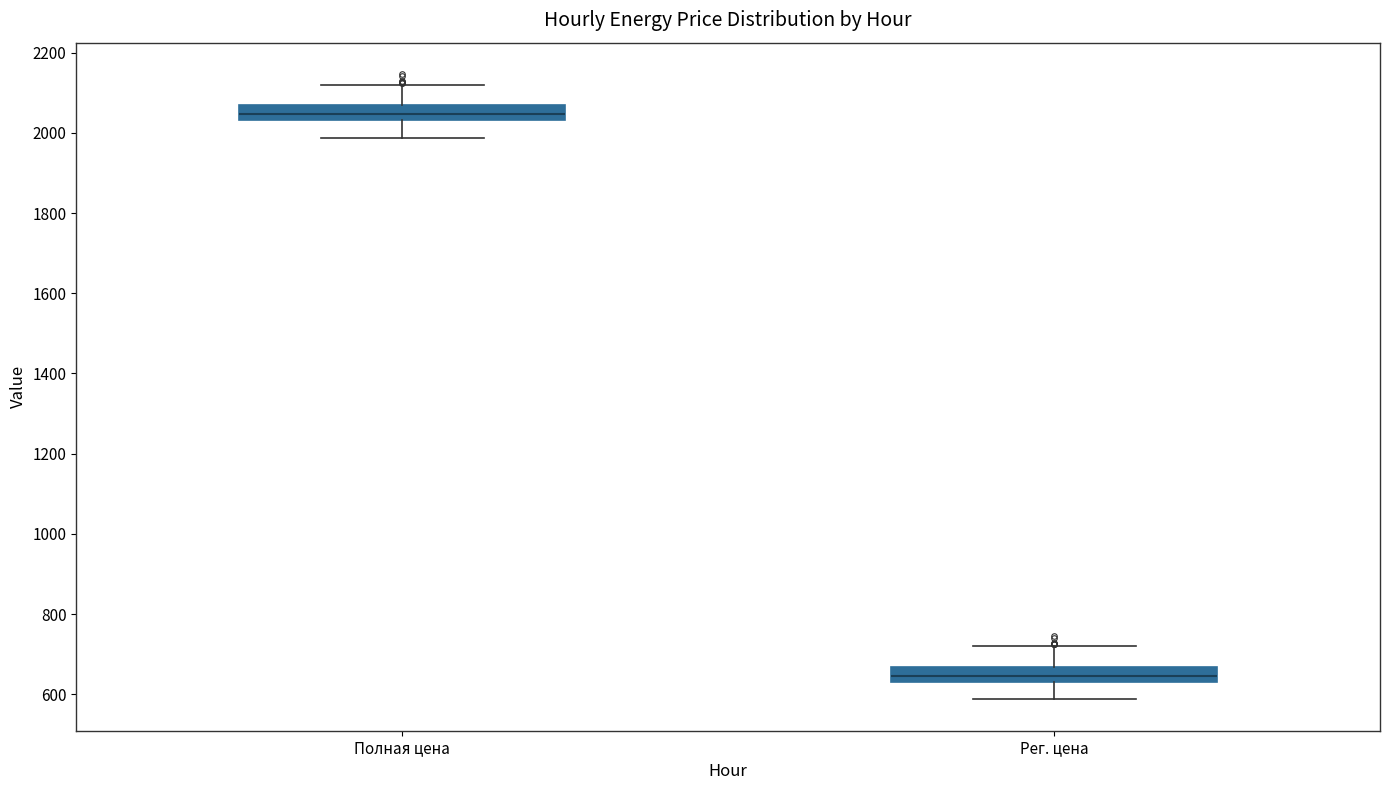

Which box's median line is the lowest?

Рег. цена